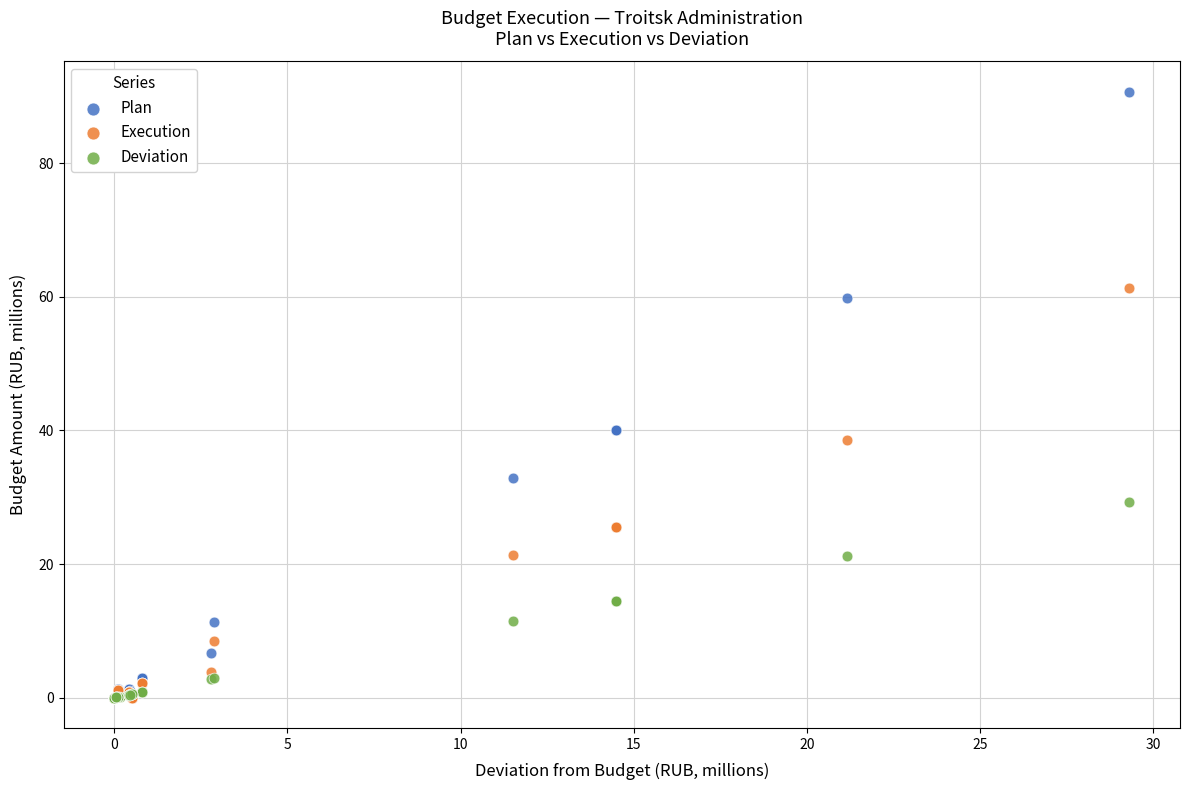

What are all the series names shown in the legend?

Plan, Execution, Deviation